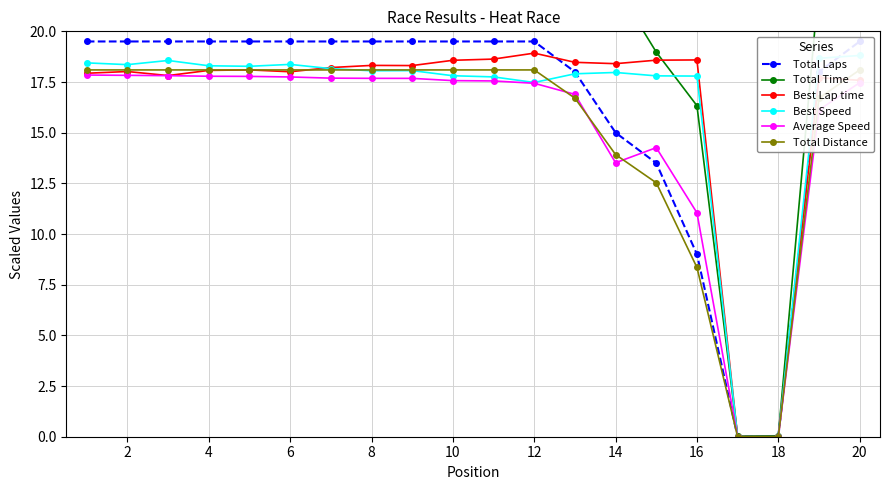

True or false: Average Speed has a value of 3.0 at 14.

False